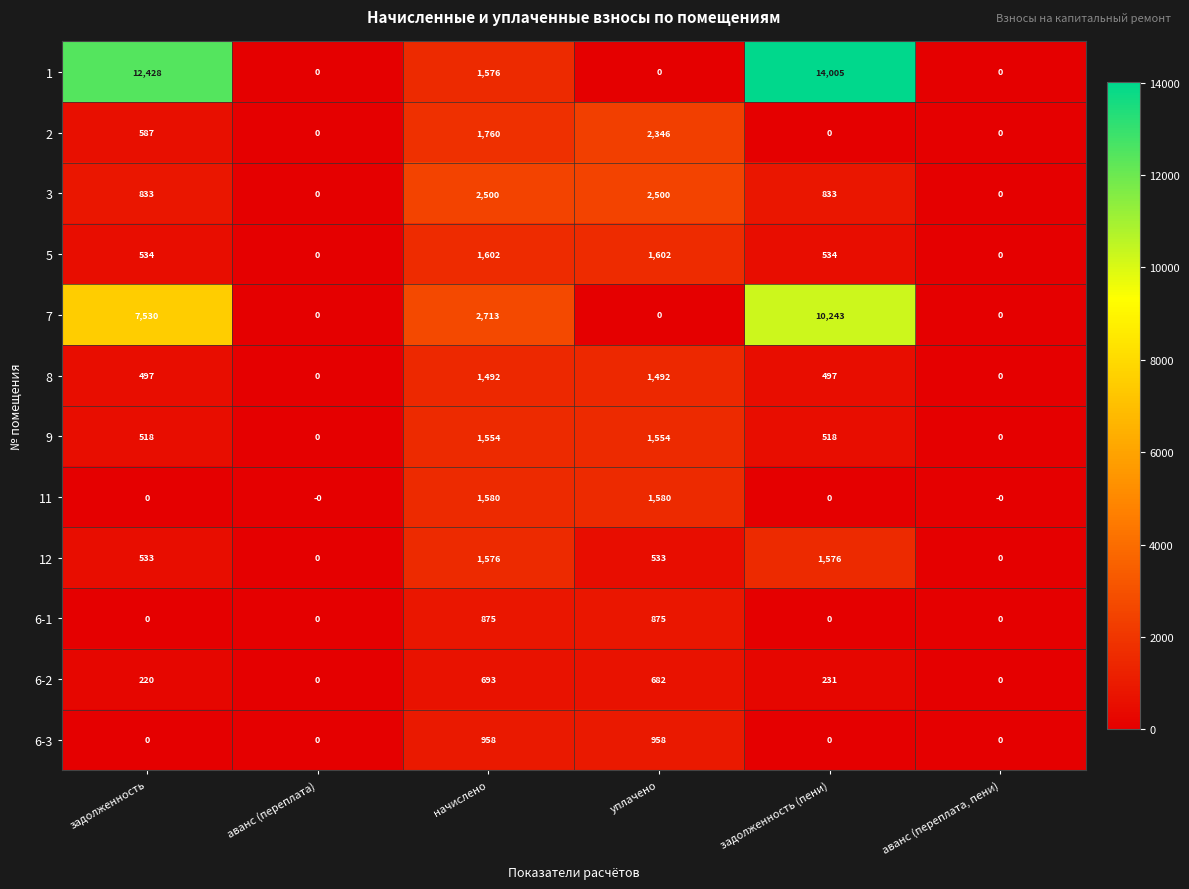

Between задолженность and задолженность (пени), which series saw the biggest shift?

7